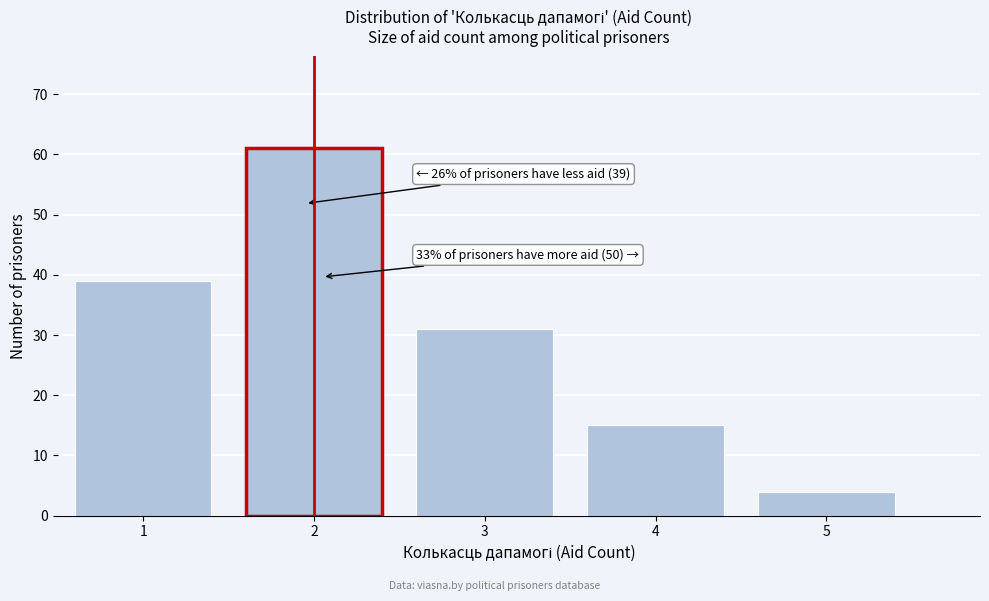

Reading left to right, extract all data points from this chart.

39	61	31	15	4